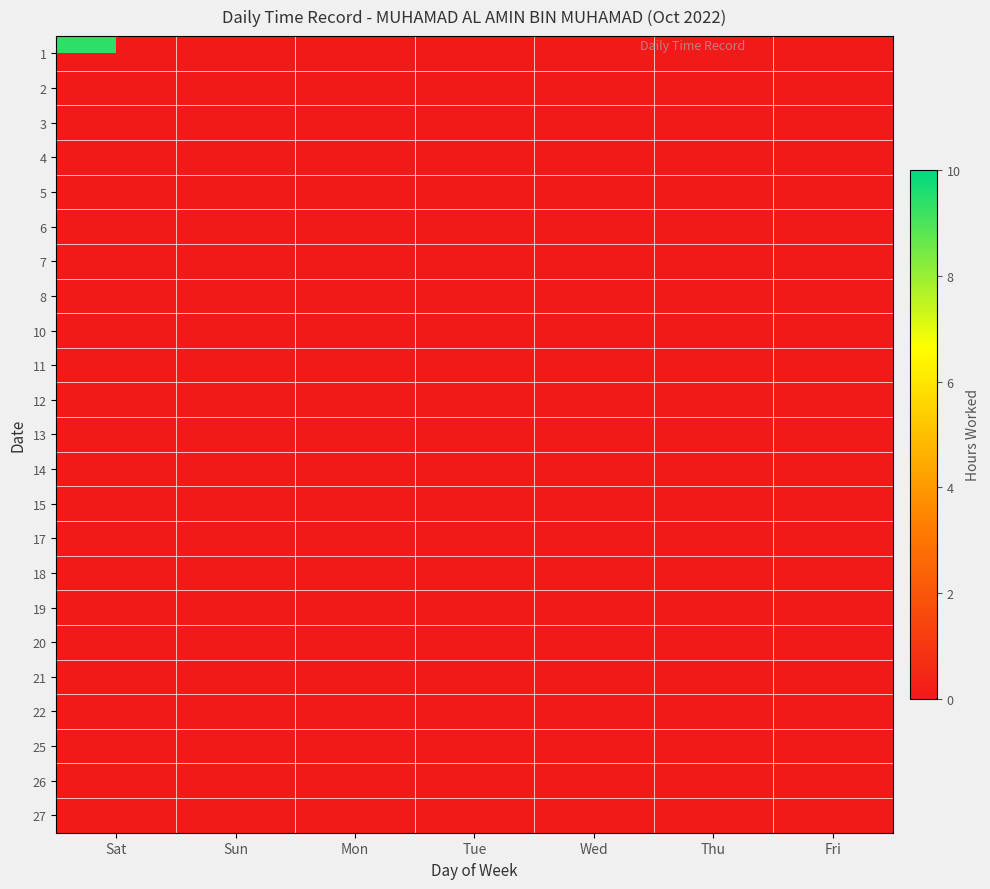

List the labels in order of 12 value, smallest first.

Sat, Sun, Mon, Tue, Thu, Fri, Wed